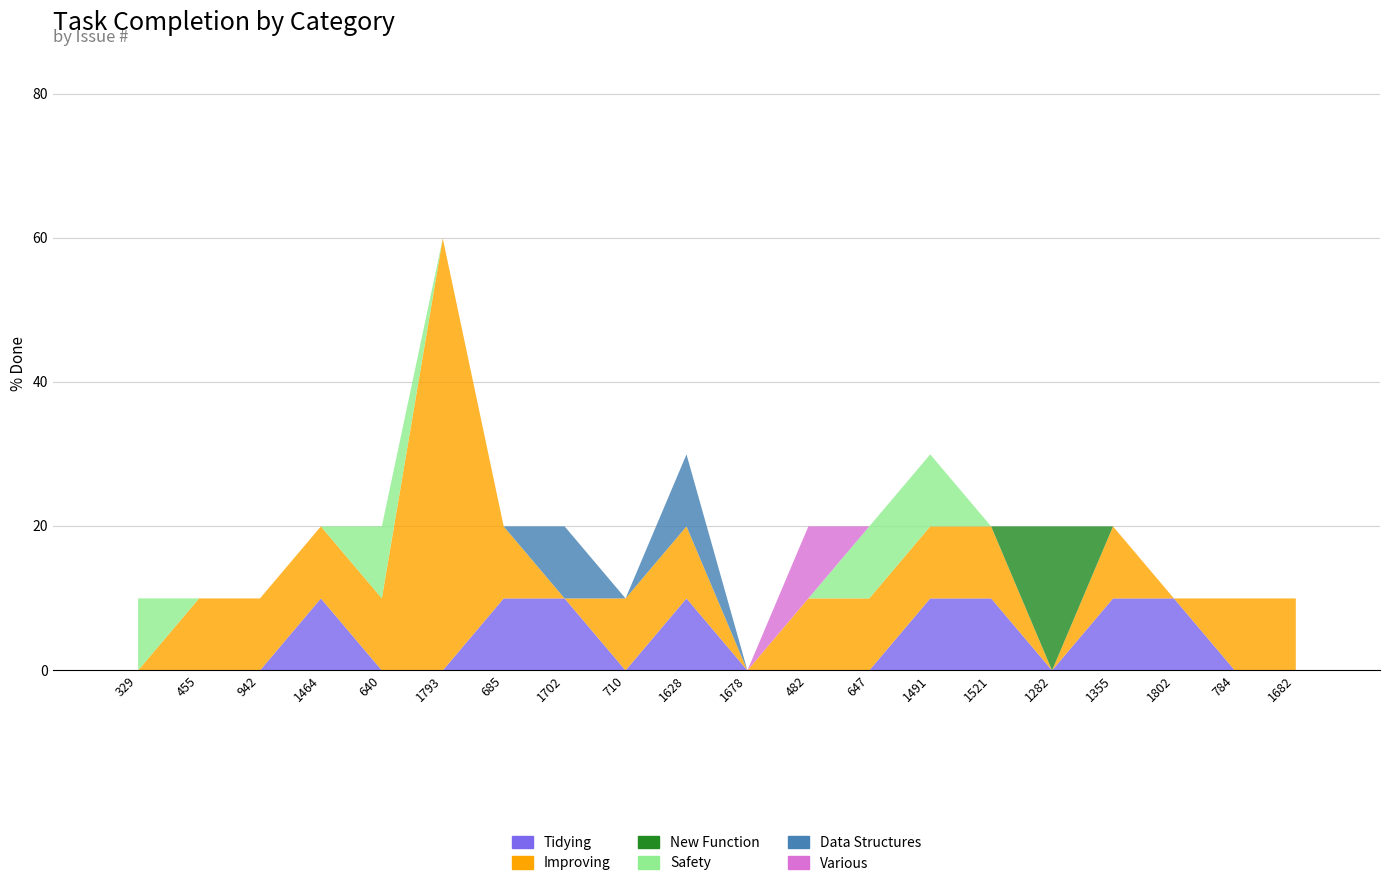

The New Function series shows -7 at 455. True or false?

False